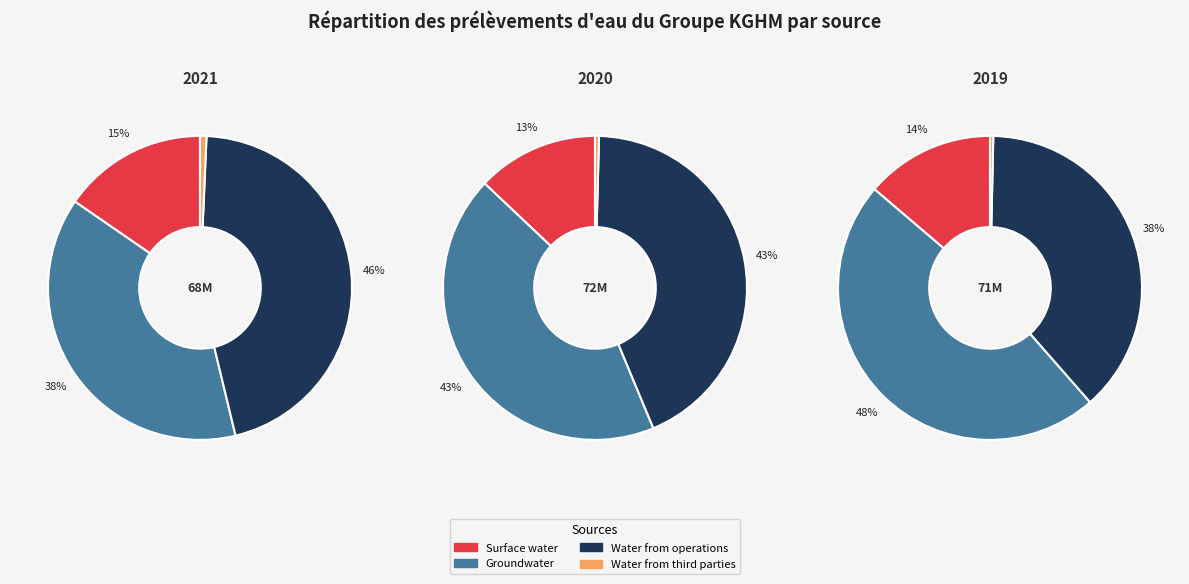

What is the largest slice in the pie chart?

2019